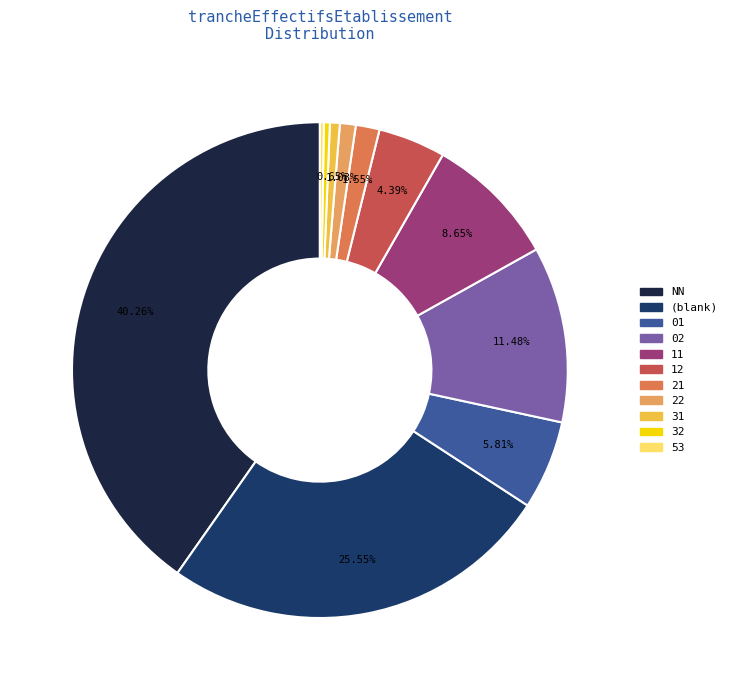

Is there any slice that represents more than half of the pie?

No